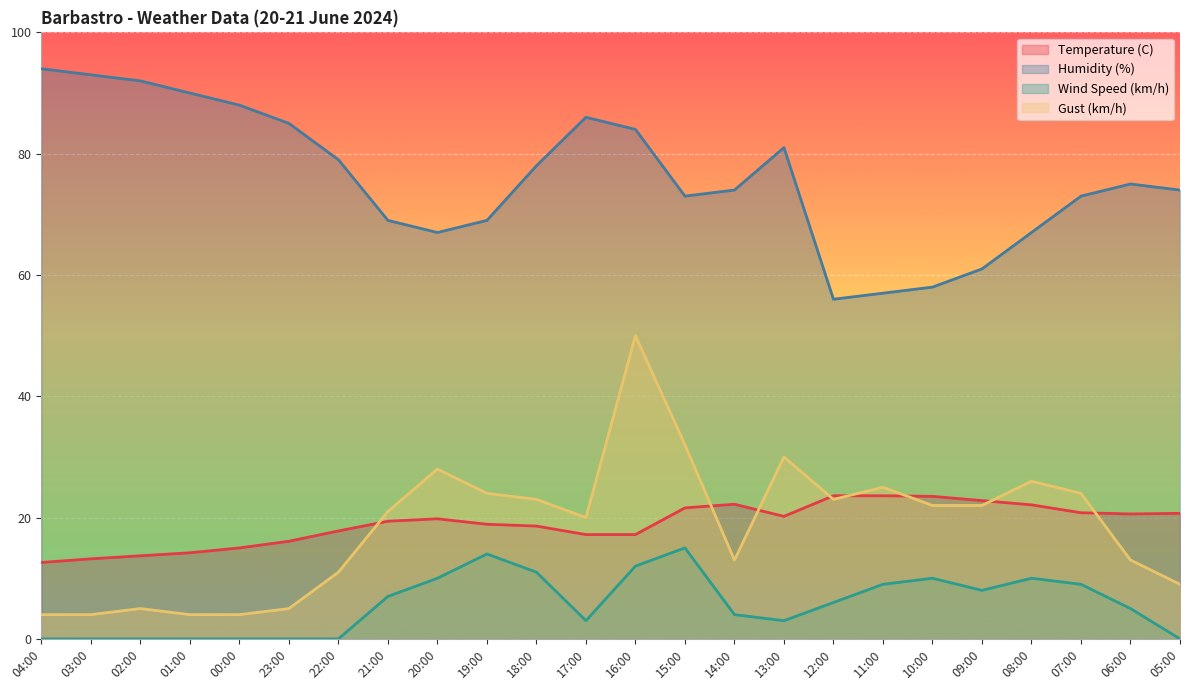

How many lines are shown in the chart?

4